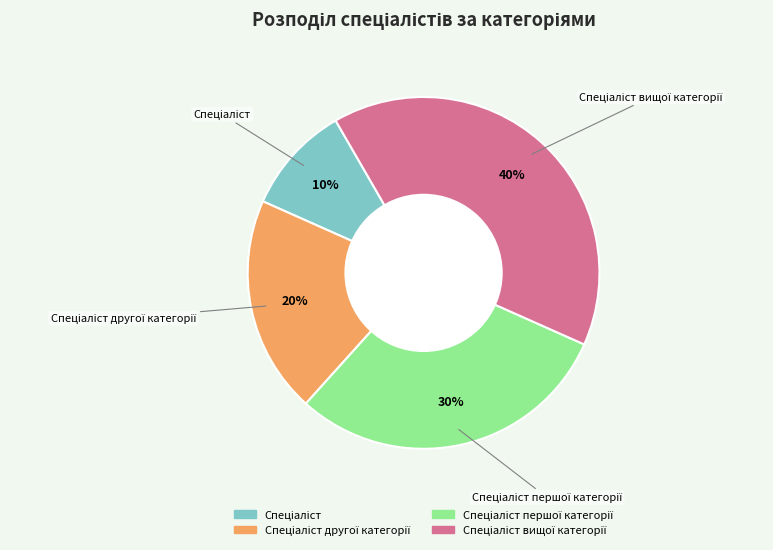

How many slices are in this pie chart?

4